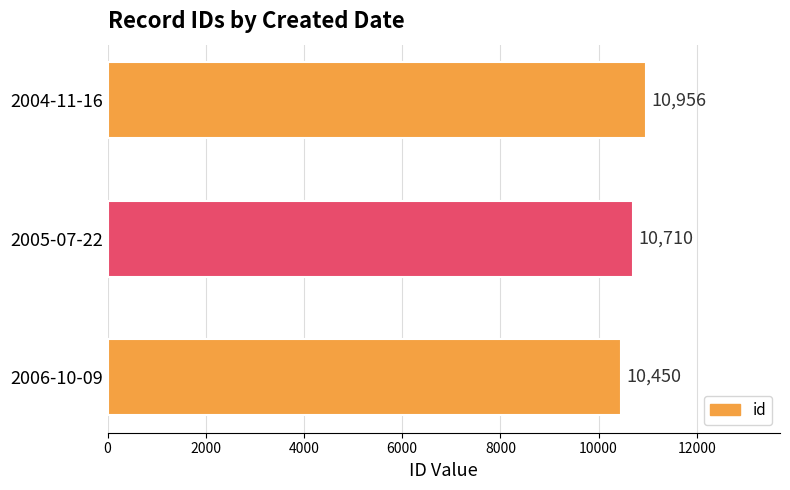

List the labels in order of value, smallest first.

2006-10-09, 2005-07-22, 2004-11-16